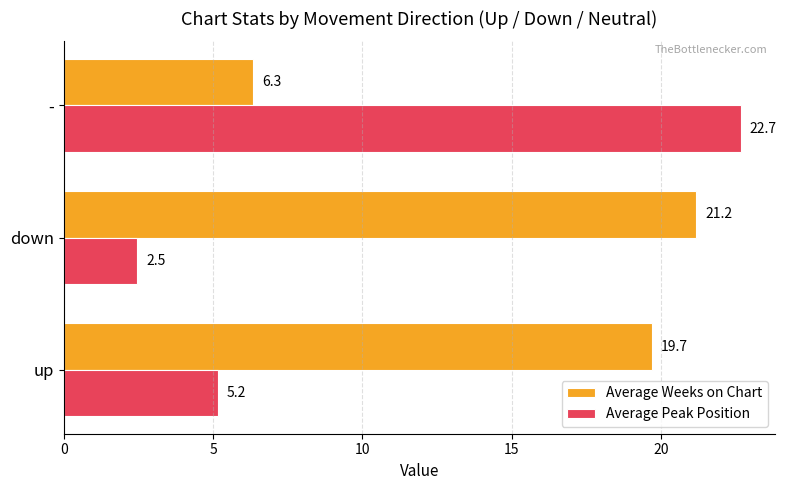

How many data points does each series have?

3